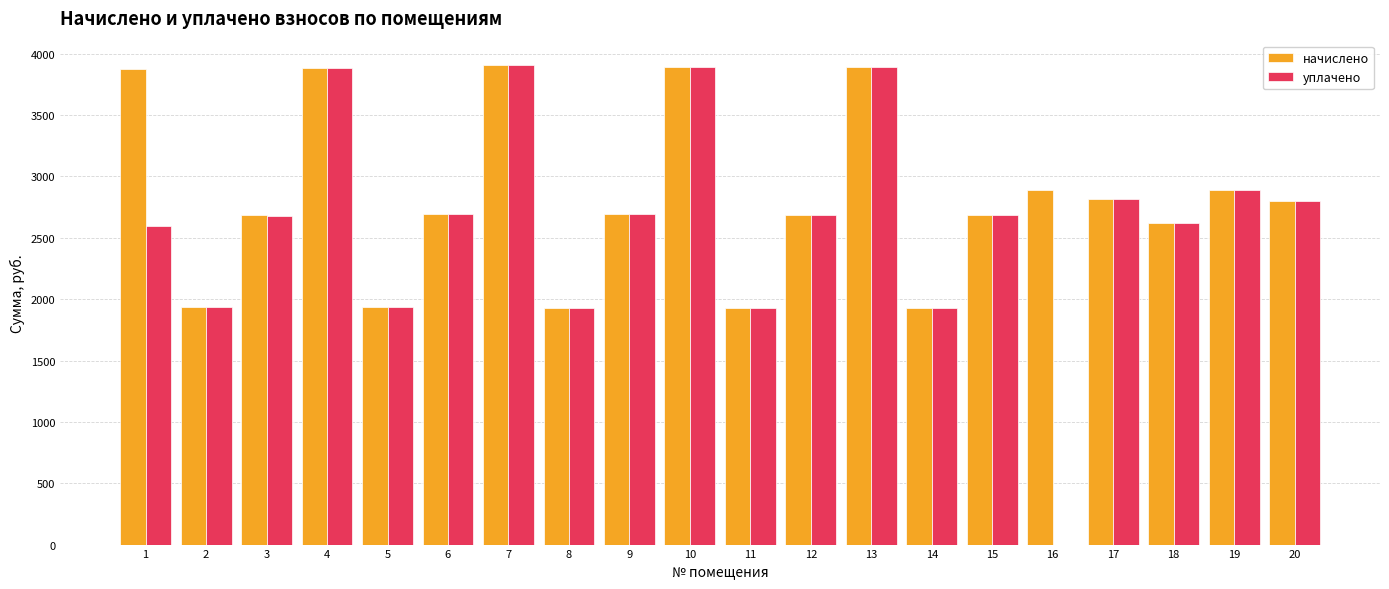

What is the difference between the начислено values at 15 and 18?

63.6